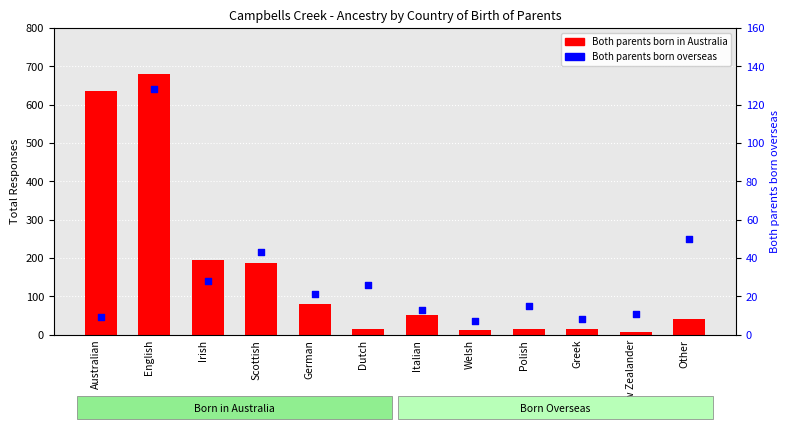

Which series contains the highest Y value?

Both parents born in Australia